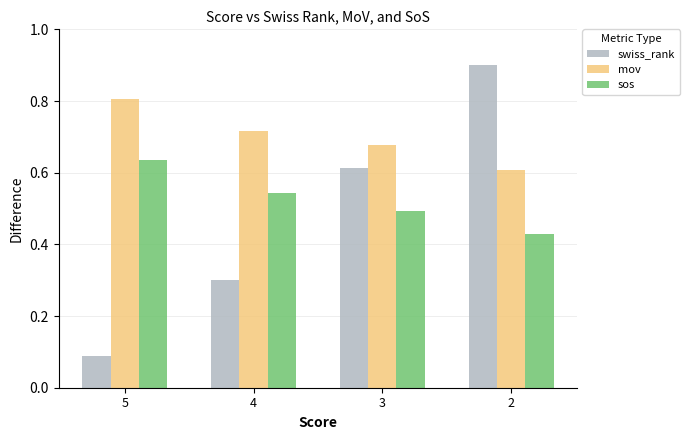

List the series in order of their peak value, lowest first.

sos, mov, swiss_rank